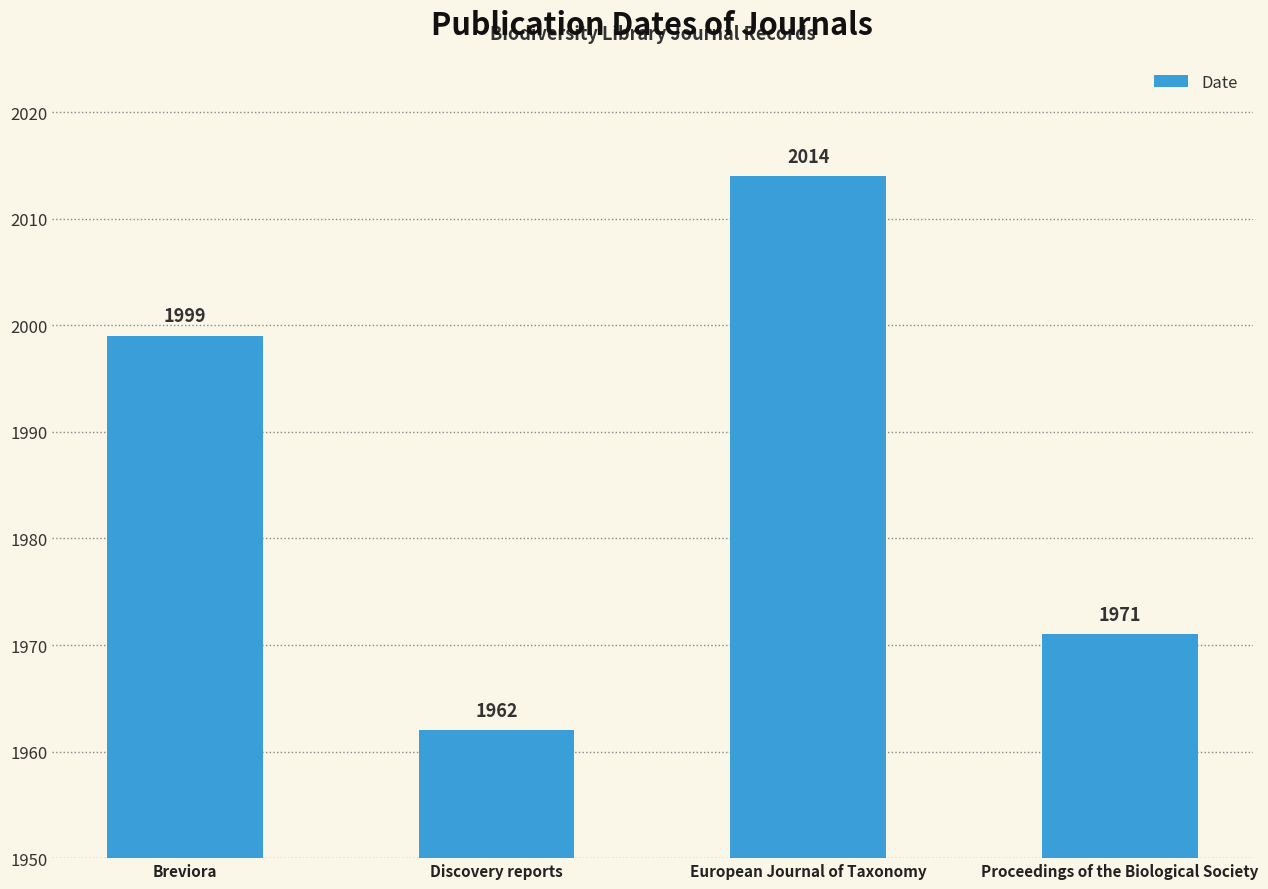

Is it true that the value at European Journal of Taxonomy is 1051?

False